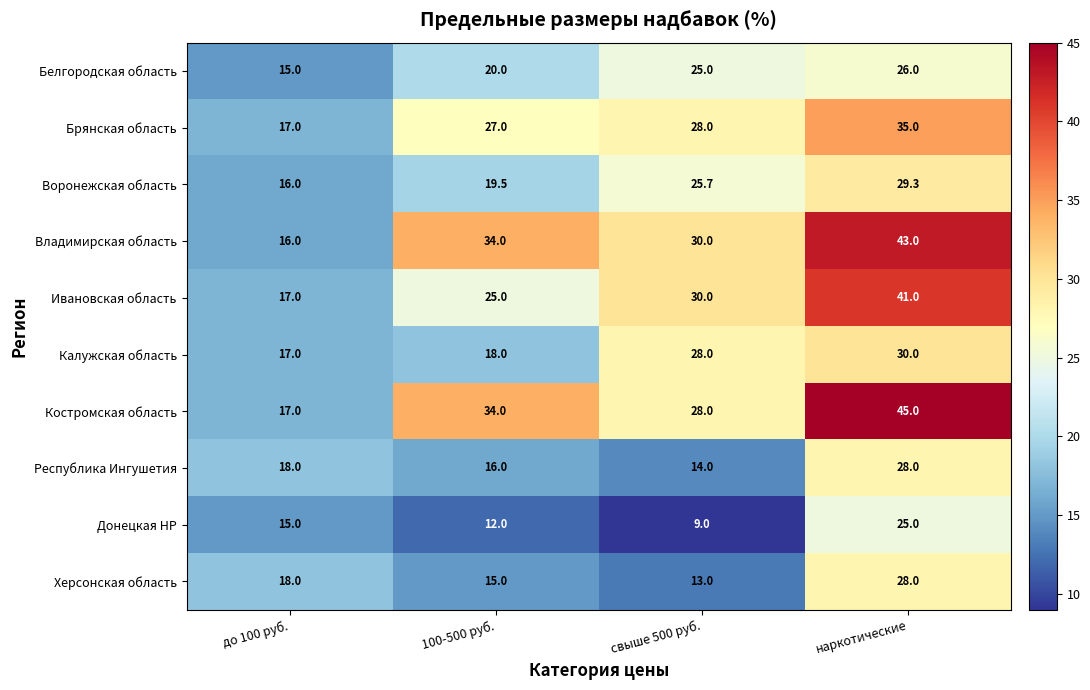

Which series has the largest range (max minus min)?

Костромская область